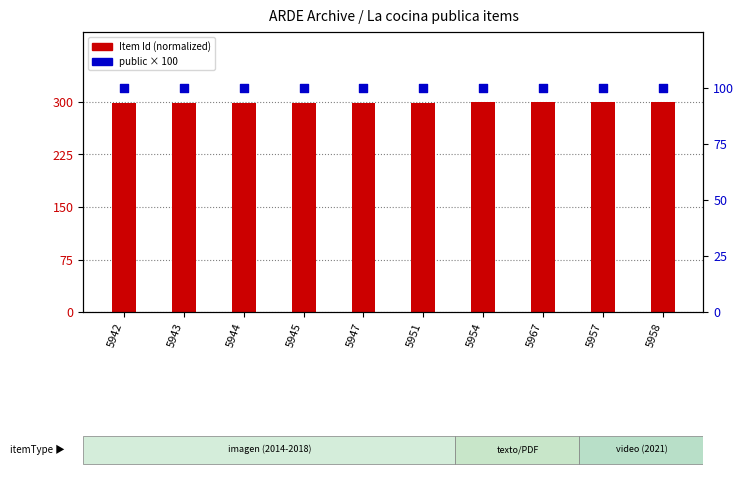

Which series has the widest spread of Y values?

Item Id (normalized)